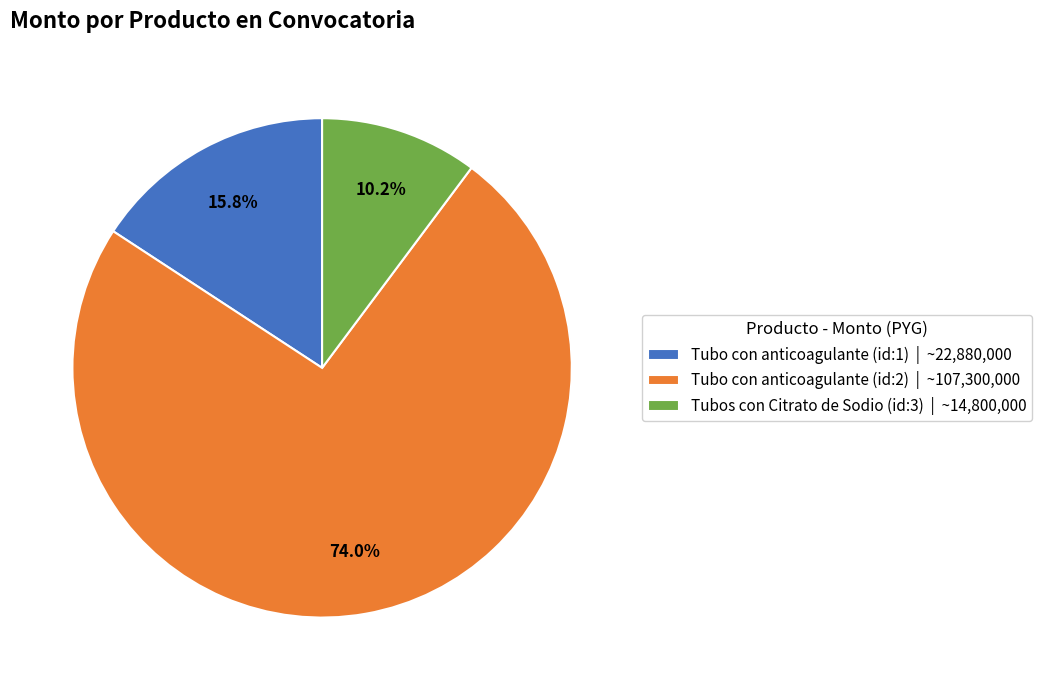

Between Tubo con anticoagulante (id:1) and Tubos con Citrato de Sodio (id:3), which is larger?

Tubo con anticoagulante (id:1)